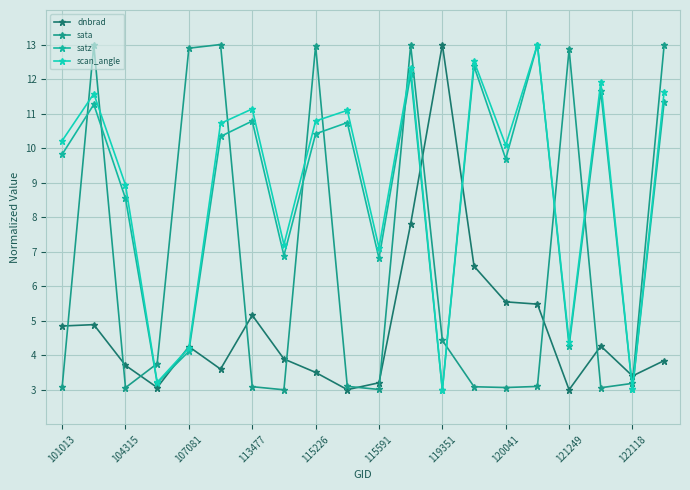

Is this an area chart (filled region under the line)?

No